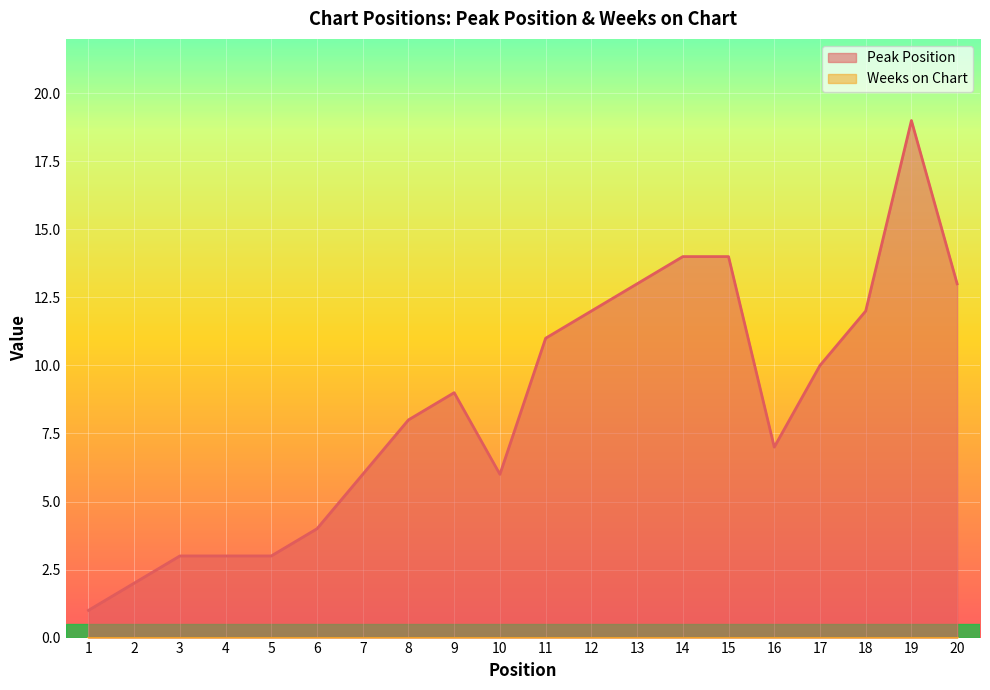

What is the sum of all values?

170